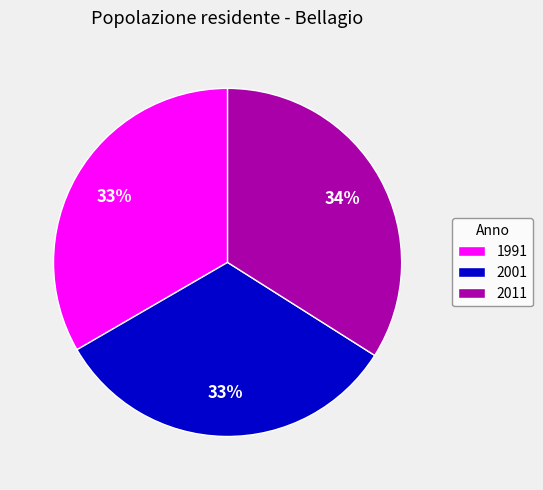

Does 1991 represent more than half of the total?

No